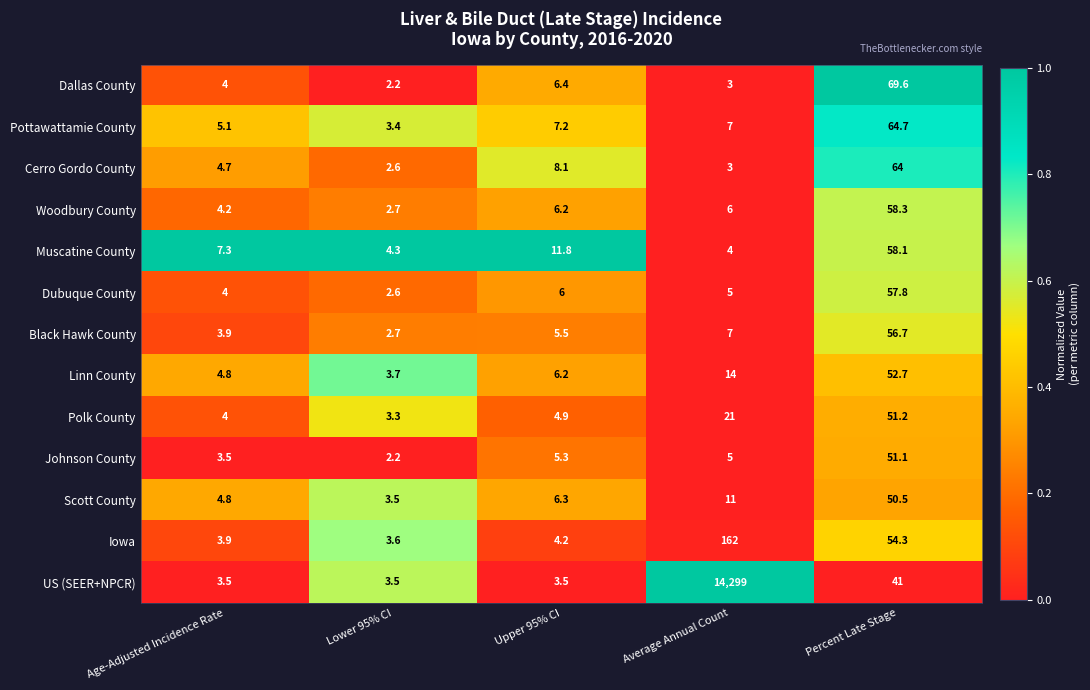

What is the lowest value of the Cerro Gordo County series?

2.6